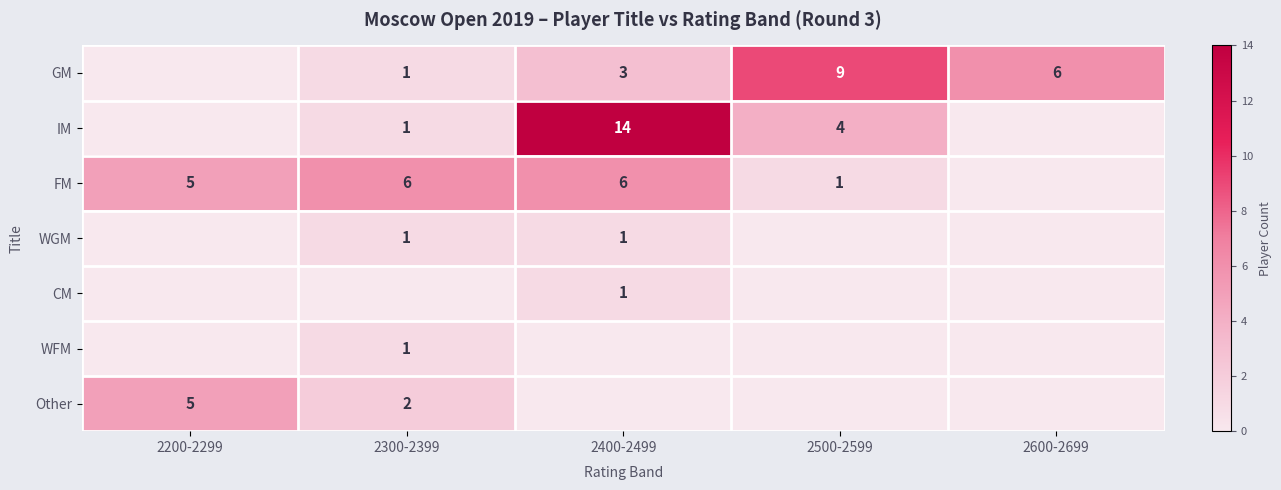

What is the difference between the GM values at 2600-2699 and 2400-2499?

3